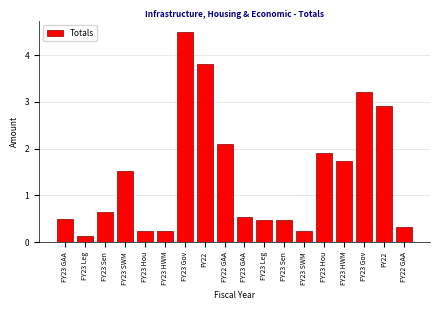

How many distinct data groups are displayed?

1